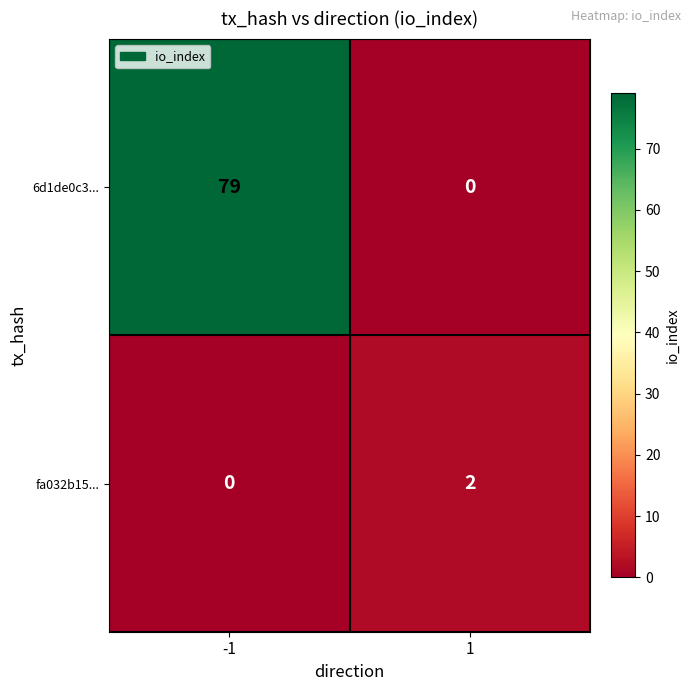

How many distinct data groups are displayed?

2